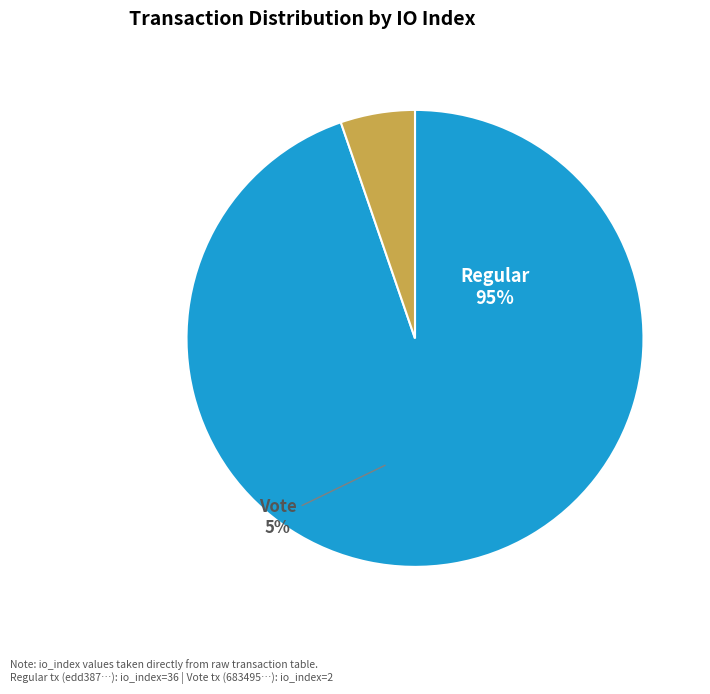

Approximately how many times larger is the value at Regular (io_index=36) compared to Vote (io_index=2)?

18.0